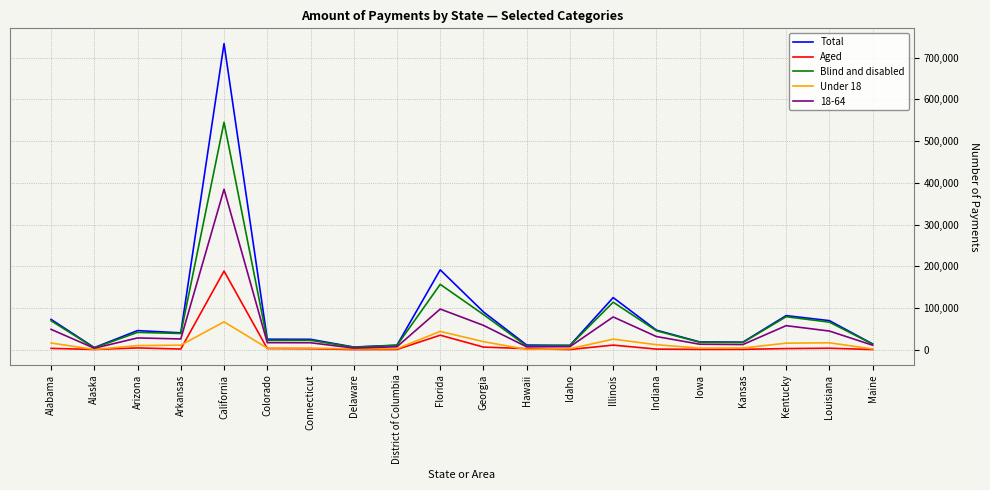

What are all the series names shown in the legend?

Total, Aged, Blind and disabled, Under 18, 18-64